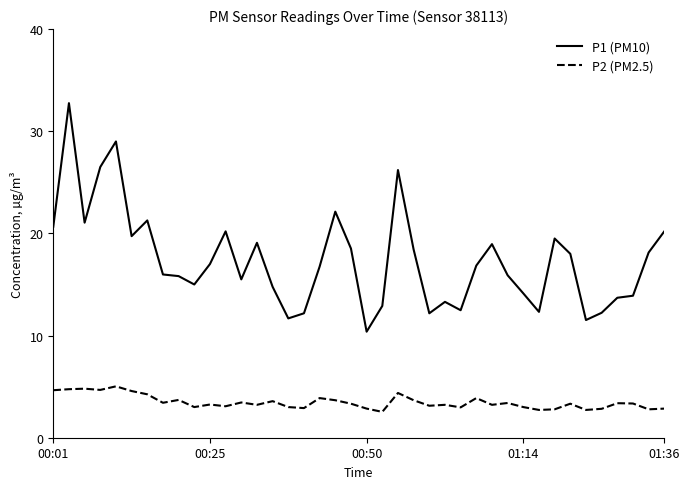

True or false: P2 (PM2.5) and P1 (PM10) intersect in this chart.

False